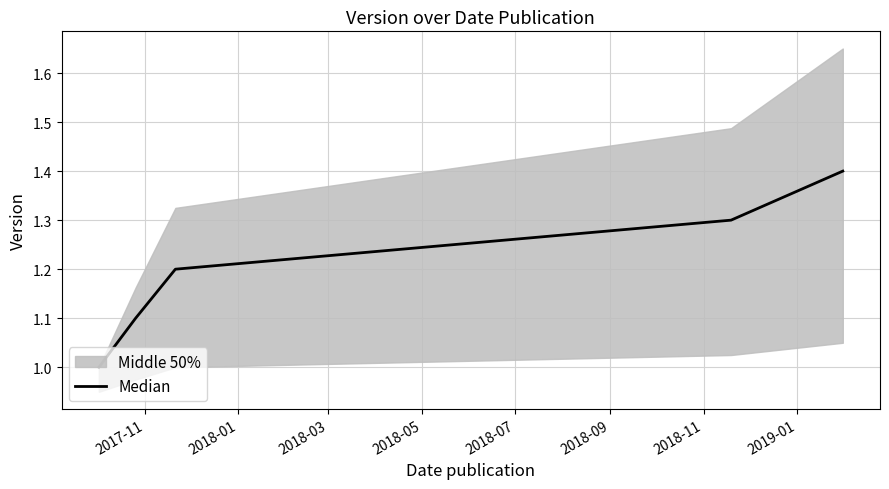

What is the lowest value of the Median series?

1.0